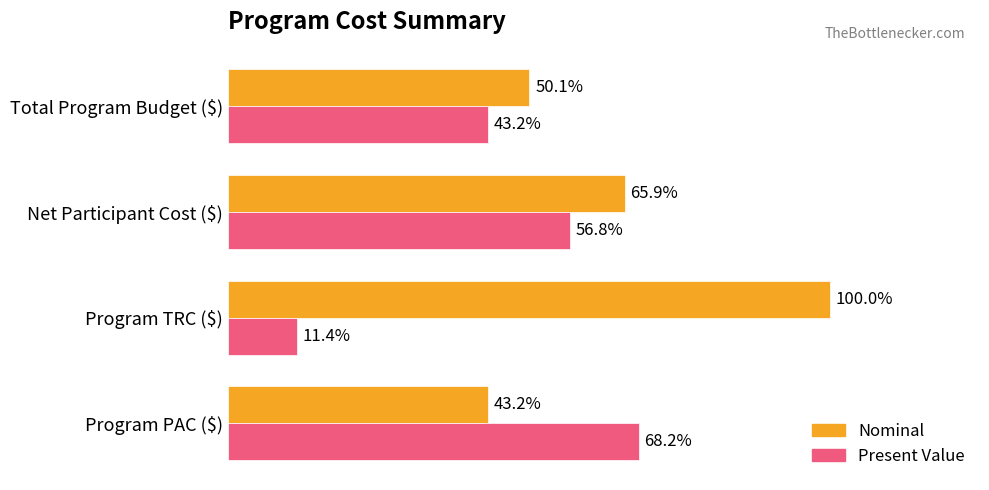

What are all the series names shown in the legend?

Nominal, Present Value